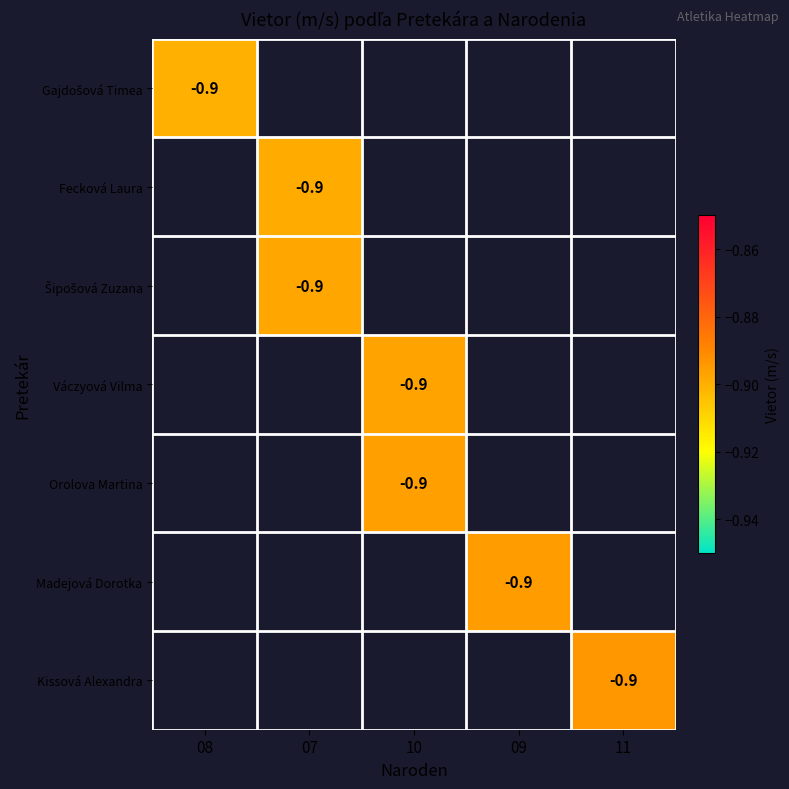

How many data points does each series have?

5